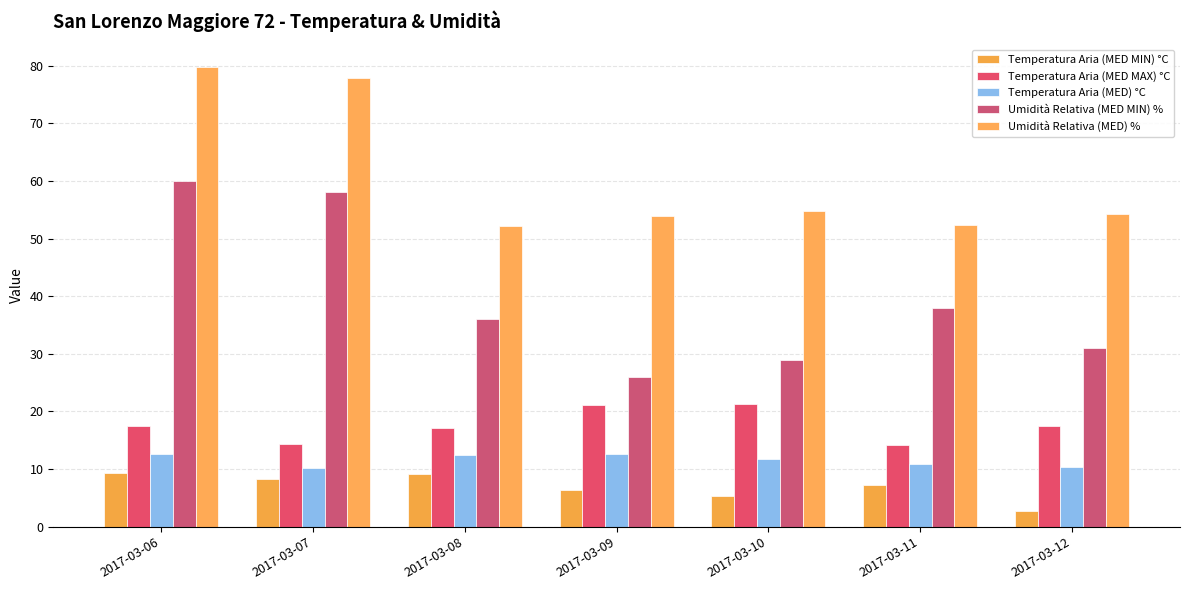

What is the value of the Temperatura Aria (MED) °C bar at the 3rd from the left?

12.4